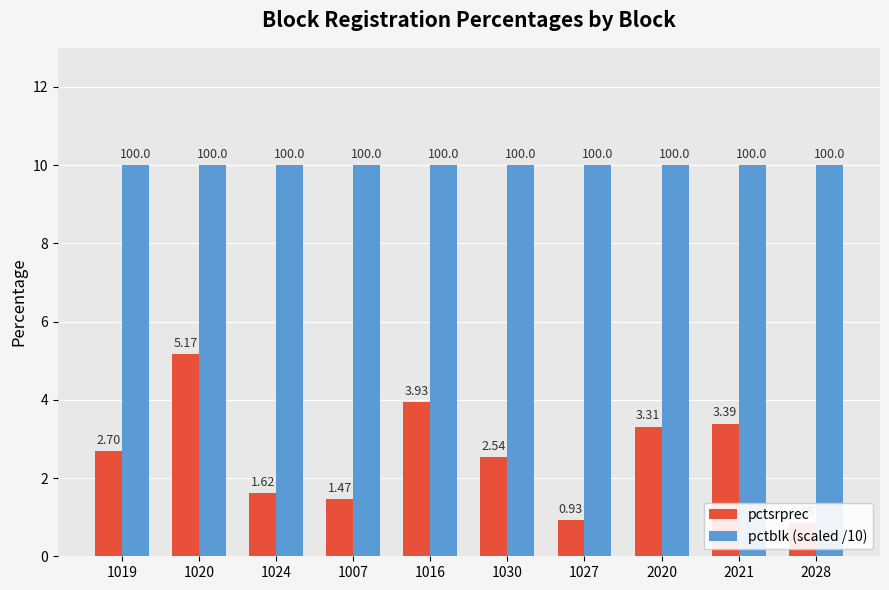

What is the average value of the pctsrprec series?

2.6